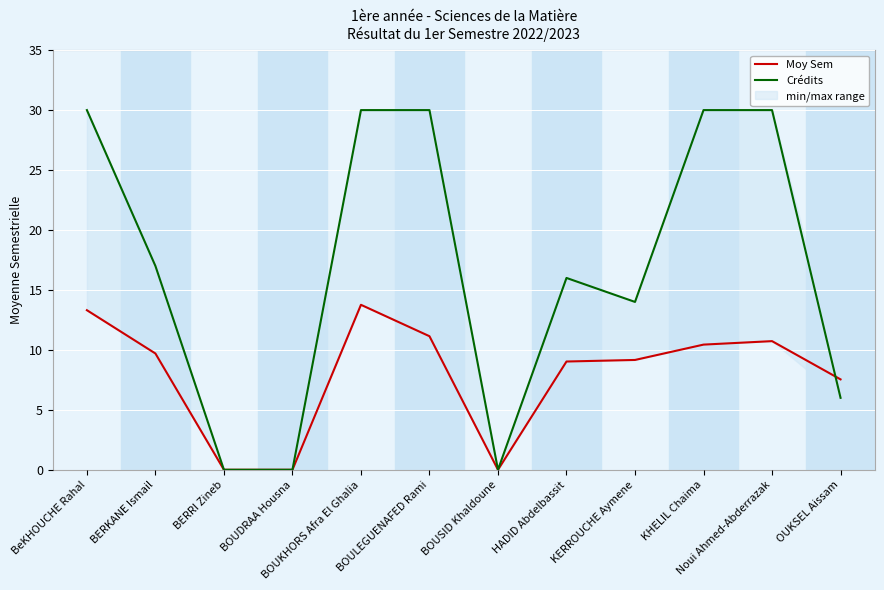

Rank the categories by Moy Sem value from highest to lowest.

BOUKHORS Afra El Ghalia, BeKHOUCHE Rahal, BOULEGUENAFED Rami, Noui Ahmed-Abderrazak, KHELIL Chaima, BERKANE Ismail, KERROUCHE Aymene, HADID Abdelbassit, OUKSEL Aissam, BERRI Zineb, BOUDRAA Housna, BOUSID Khaldoune